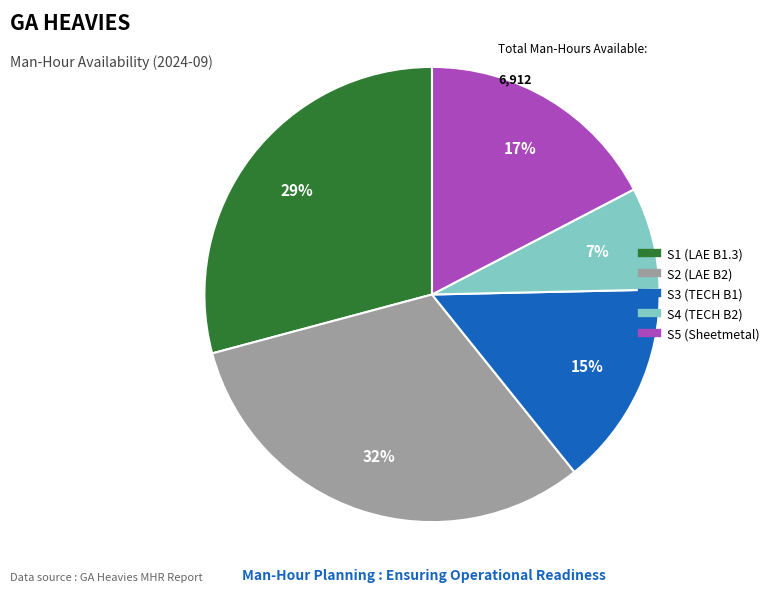

To the nearest percent, what percentage of the pie is S4 (TECH B2)?

7%